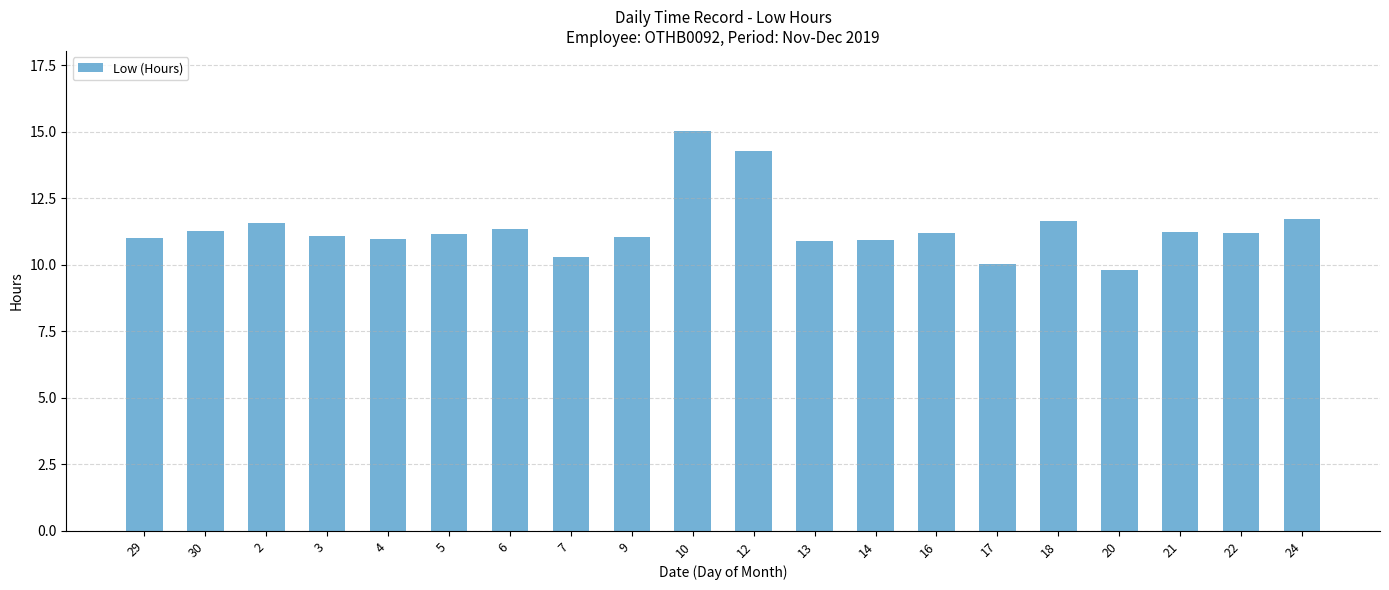

What is the approximate value at 16?

11.2